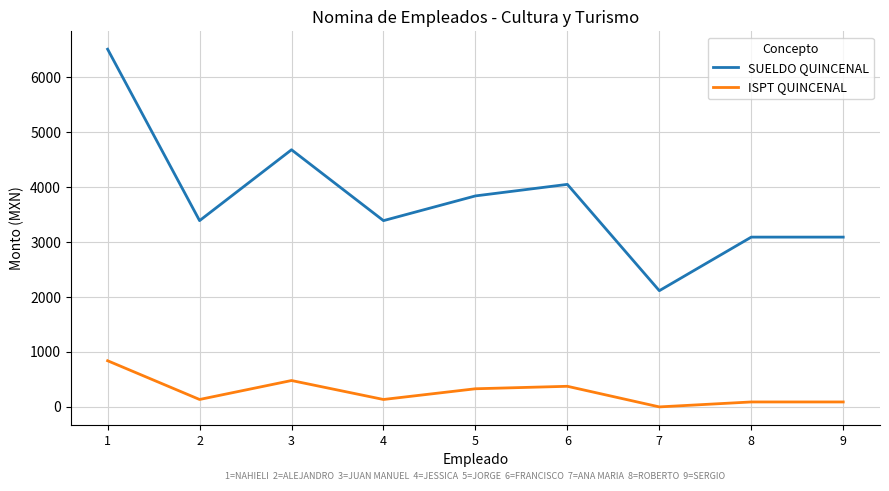

Count the number of categories in the chart.

9